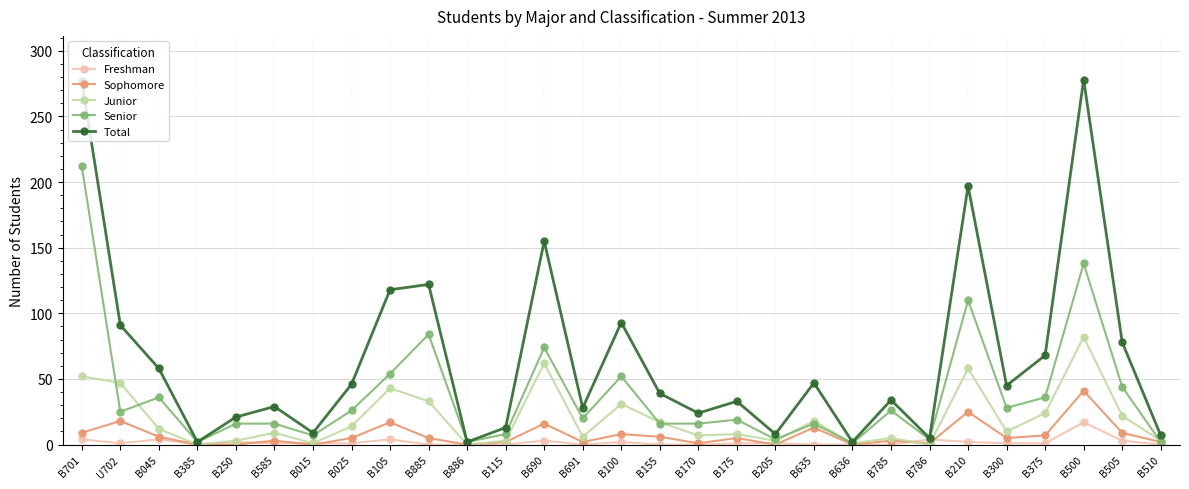

What is the label of the 15th point from the right?

B100